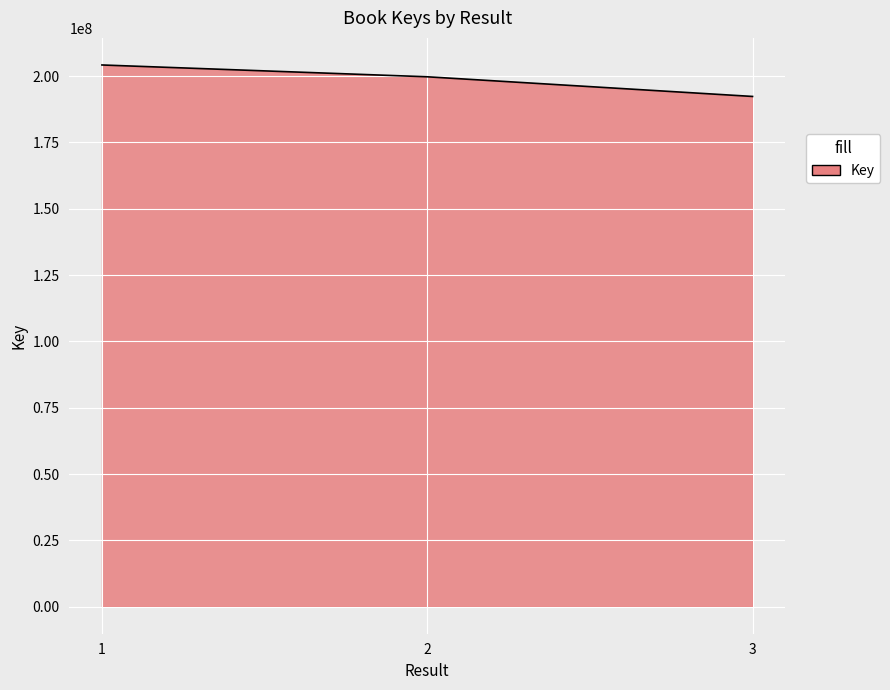

What is the difference between the maximum and minimum values?

11865615